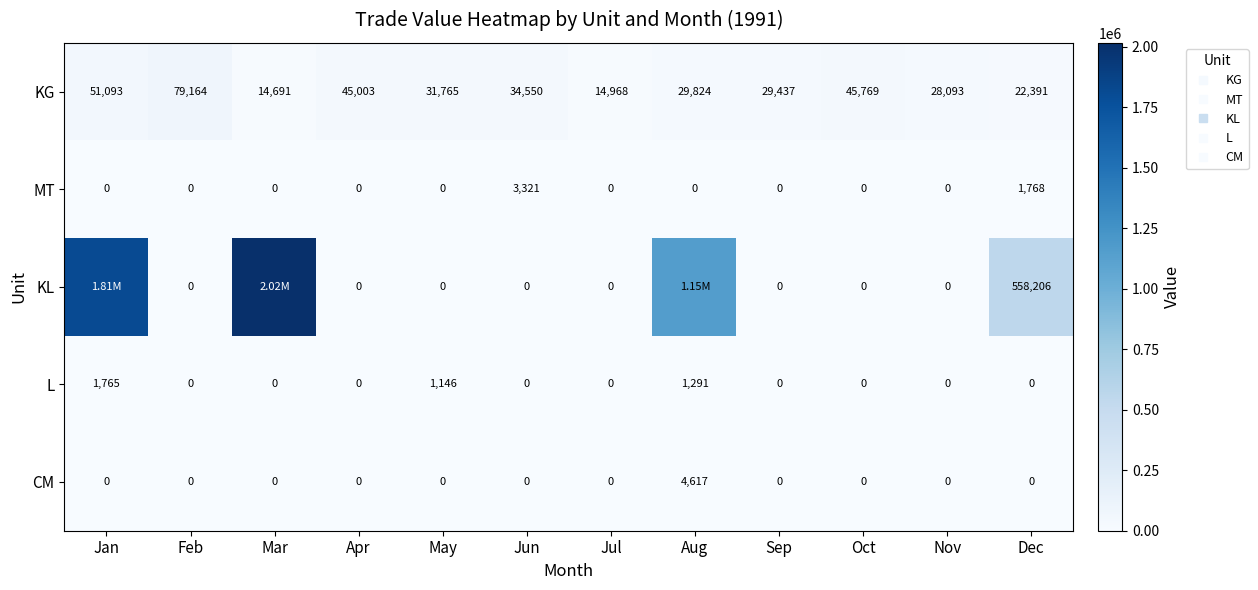

At how many categories does at least one series exceed 1114514?

3